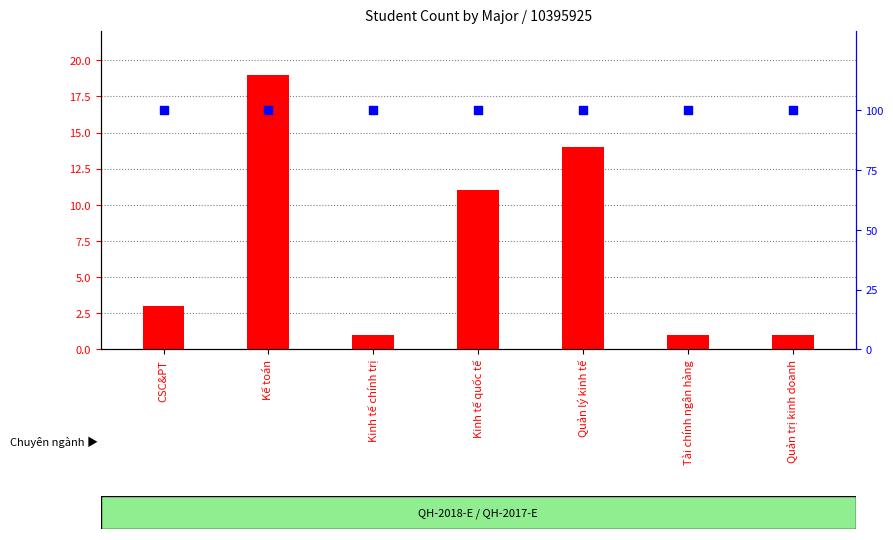

At how many categories does at least one series exceed 69?

7